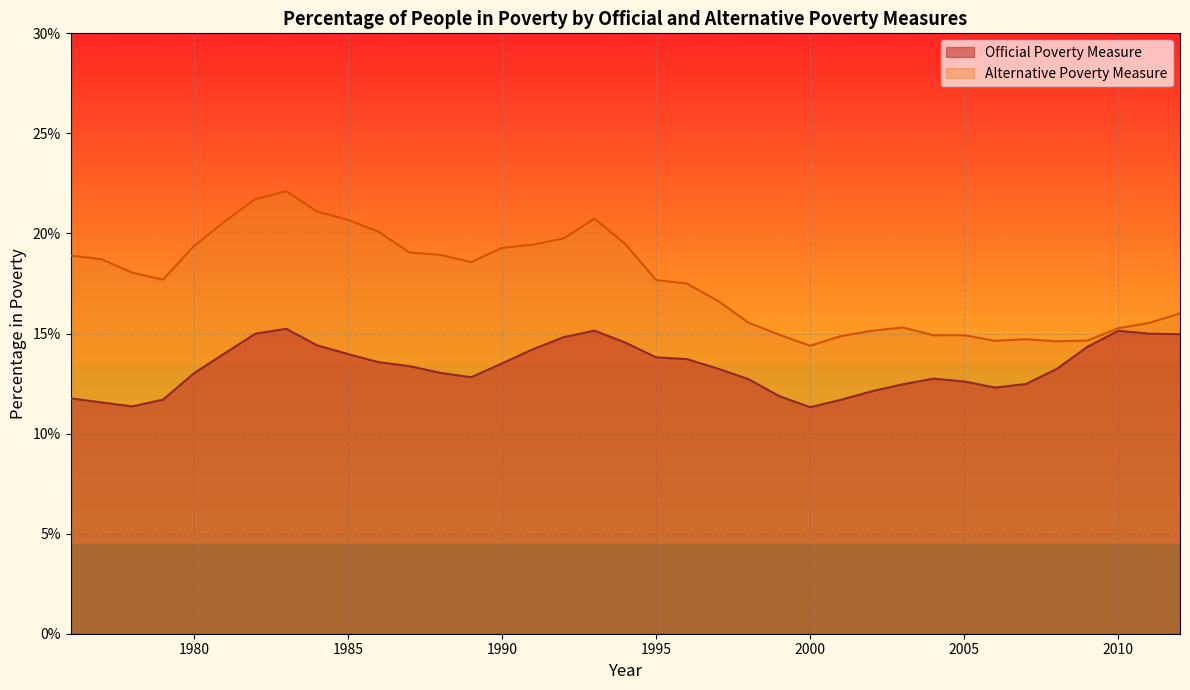

What is the minimum value for Official Poverty Measure?

0.1